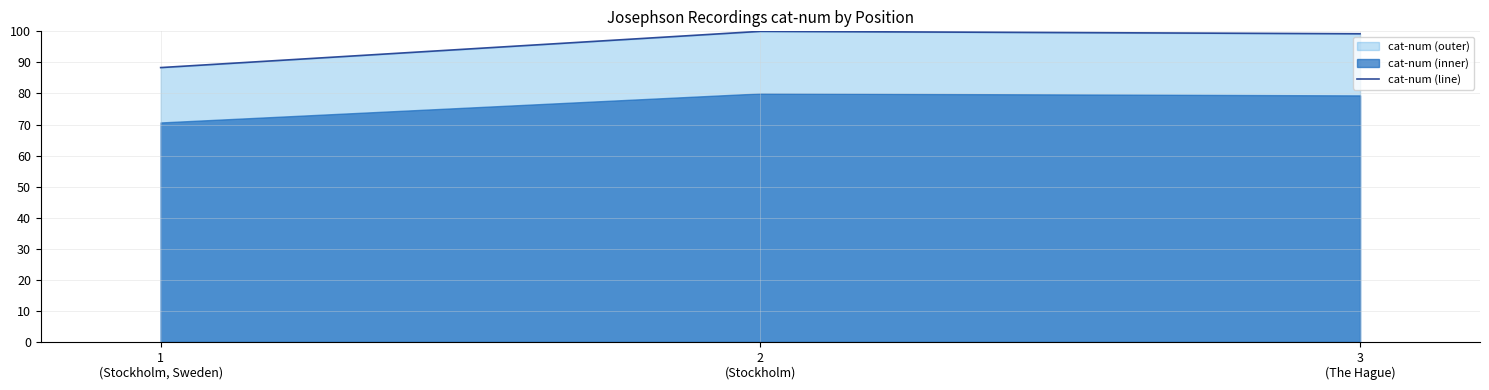

Is it true that the value at 3
(The Hague) is 130.5?

False